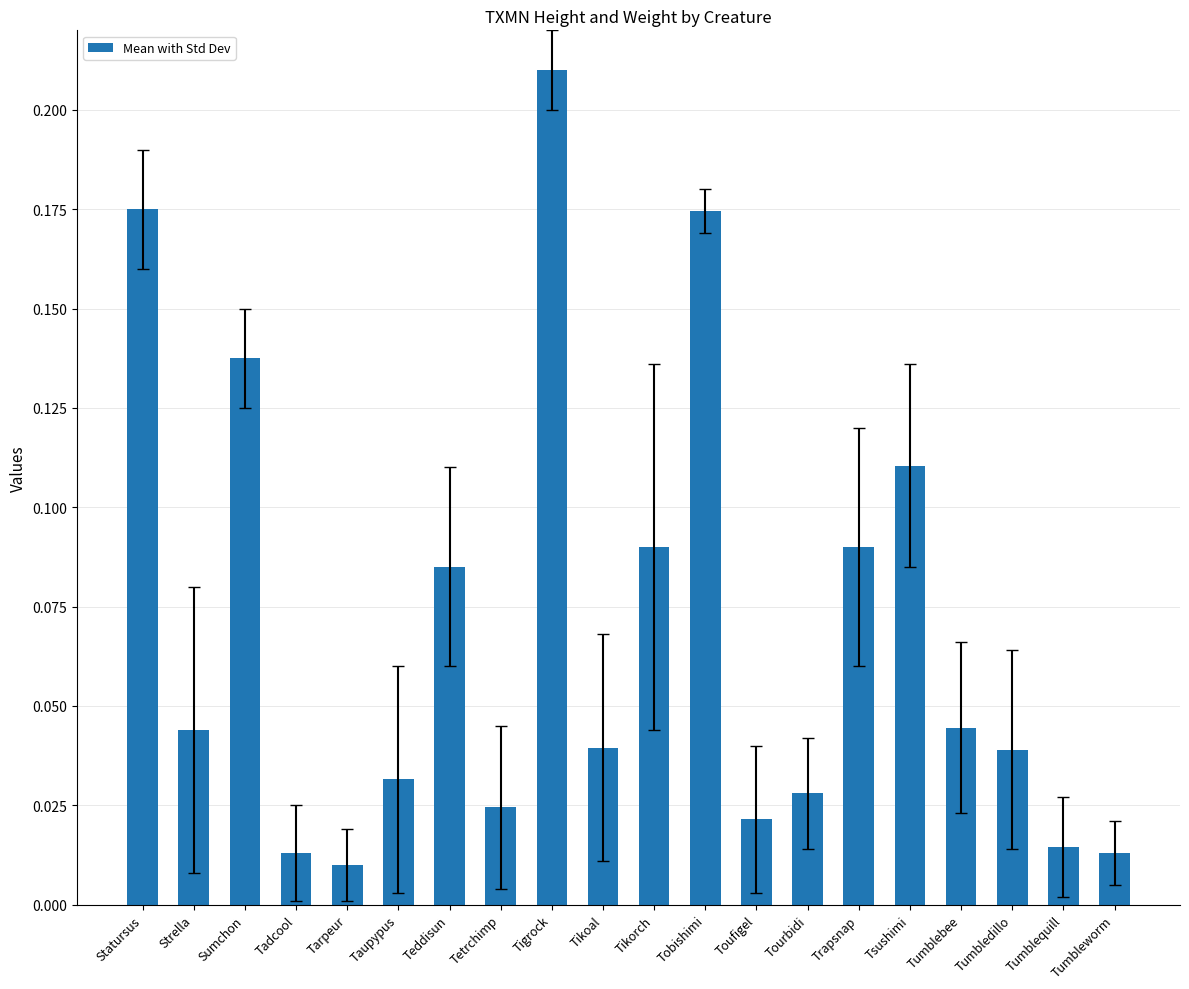

What is the label of the 3rd bar from the left?

Sumchon